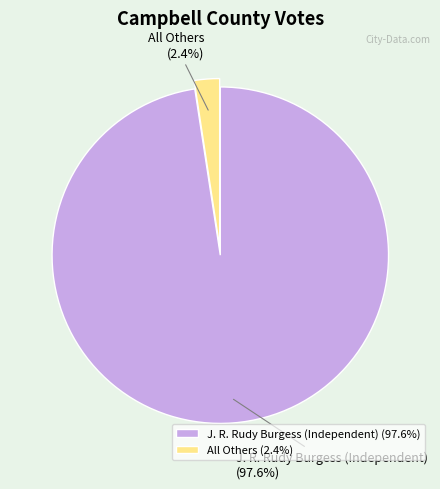

Rank the categories by value from lowest to highest.

All Others, J. R. Rudy Burgess (Independent)